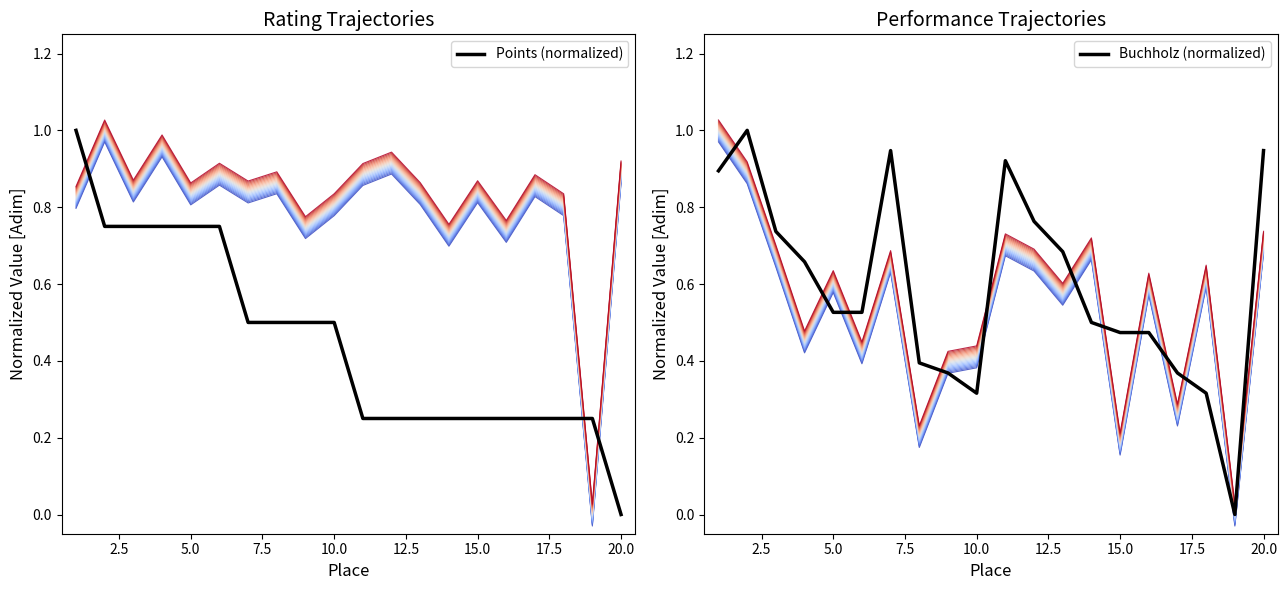

What is the highest value of the Points (normalized) series?

1.0